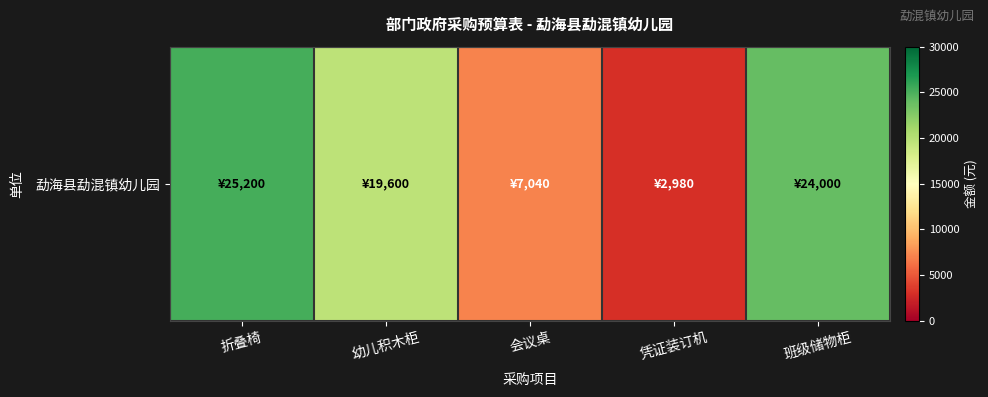

Reading left to right, what are all the values shown in this chart?

25200	19600	7040	2980	24000